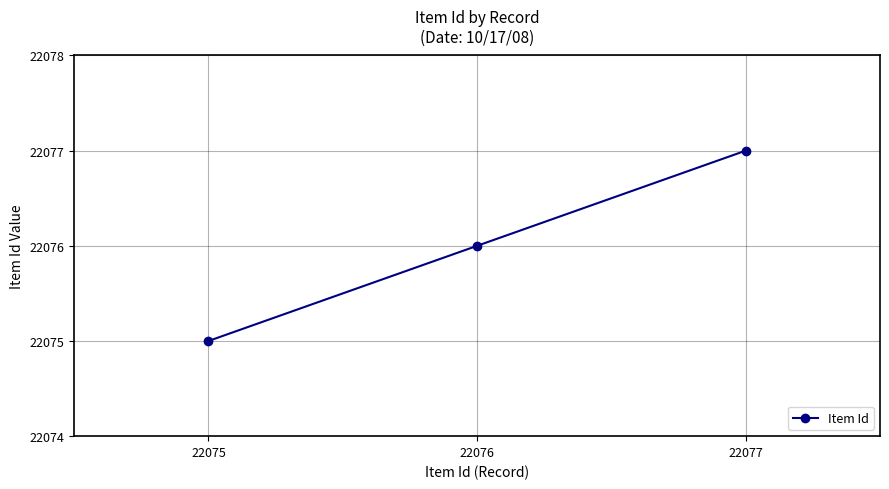

True or false: the data shows 22077 at 22077.

True